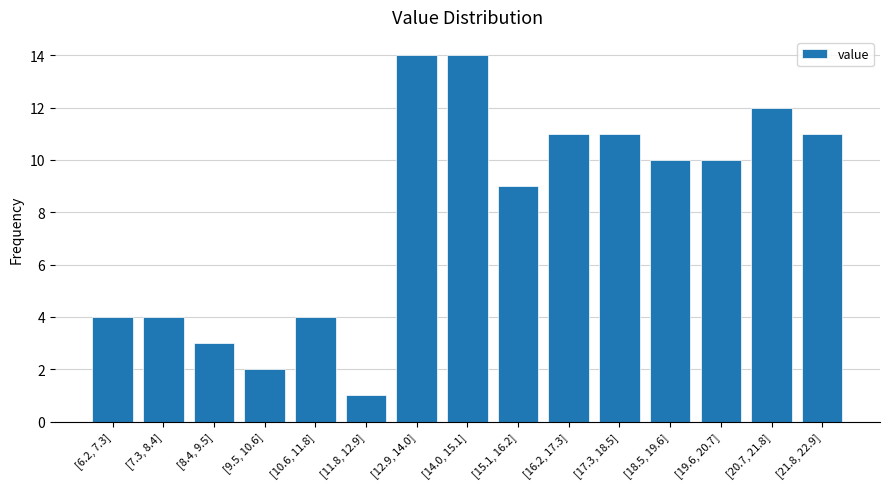

Reading left to right, transcribe all the data shown in this chart.

[6.2, 7.3]=4	[7.3, 8.4]=4	[8.4, 9.5]=3	[9.5, 10.6]=2	[10.6, 11.8]=4	[11.8, 12.9]=1	[12.9, 14.0]=14	[14.0, 15.1]=14	[15.1, 16.2]=9	[16.2, 17.3]=11	[17.3, 18.5]=11	[18.5, 19.6]=10	[19.6, 20.7]=10	[20.7, 21.8]=12	[21.8, 22.9]=11